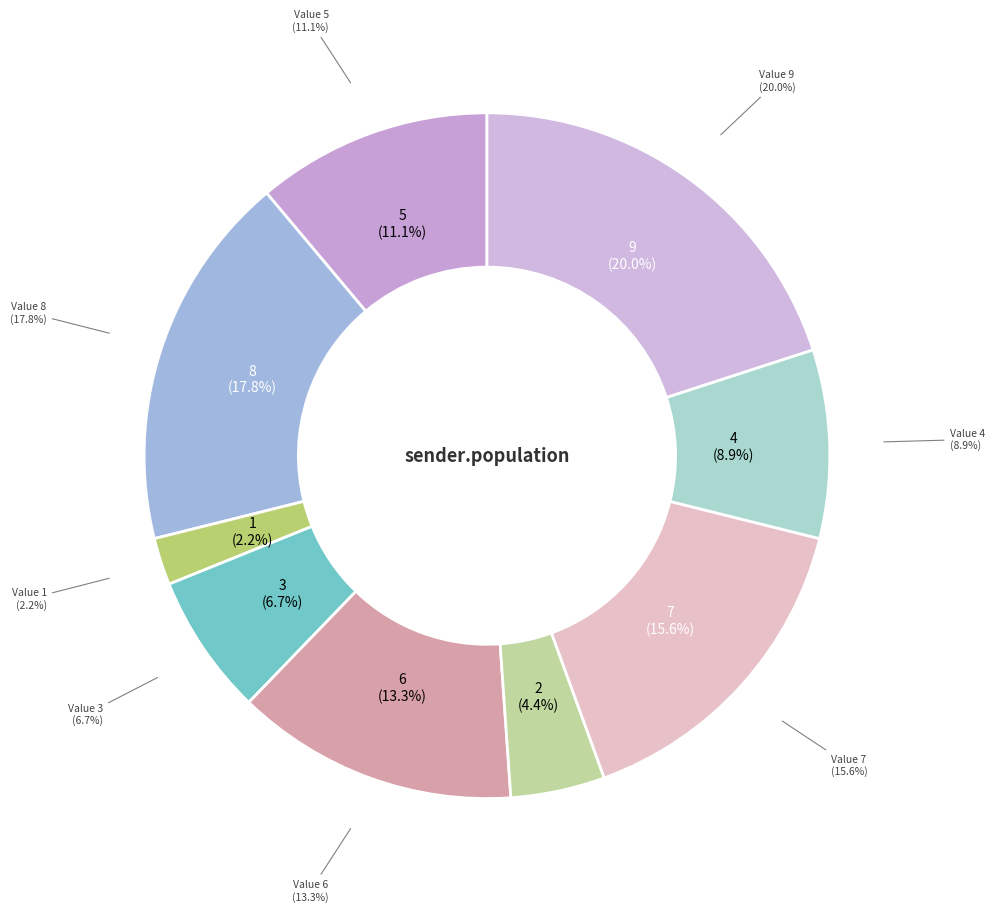

Rank the categories by value from highest to lowest.

9, 8, 7, 6, 5, 4, 3, 2, 1